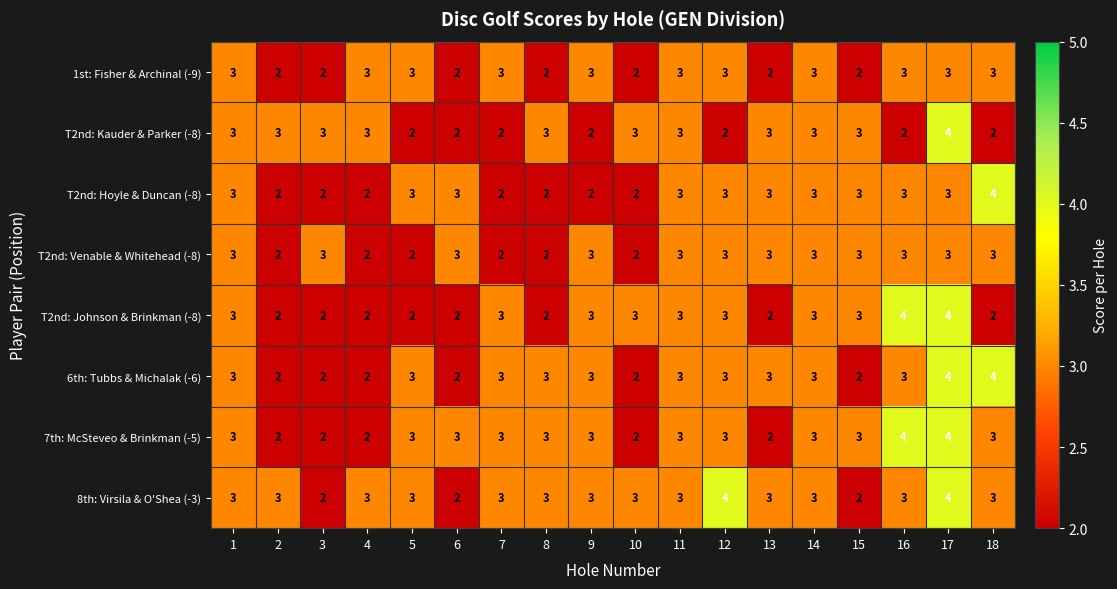

The T2nd: Johnson & Brinkman (-8) series shows 5 at 11. True or false?

False